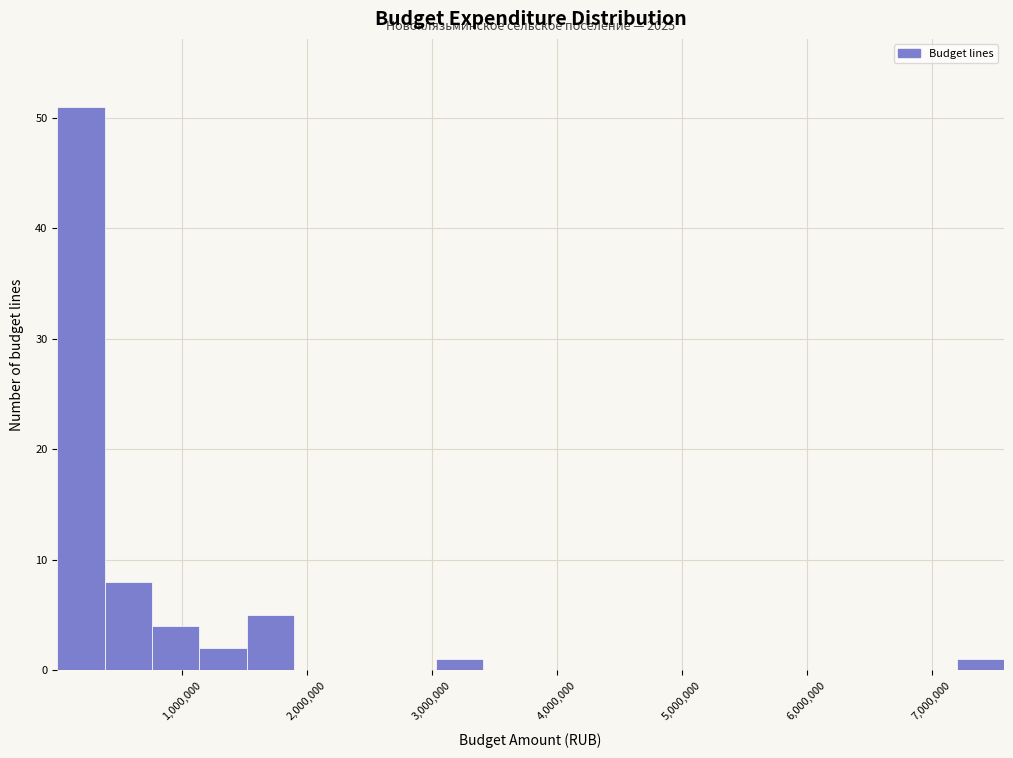

Around what value on the x-axis is the tallest bar? Give the approximate position of its centre, as read against the axis.

200000